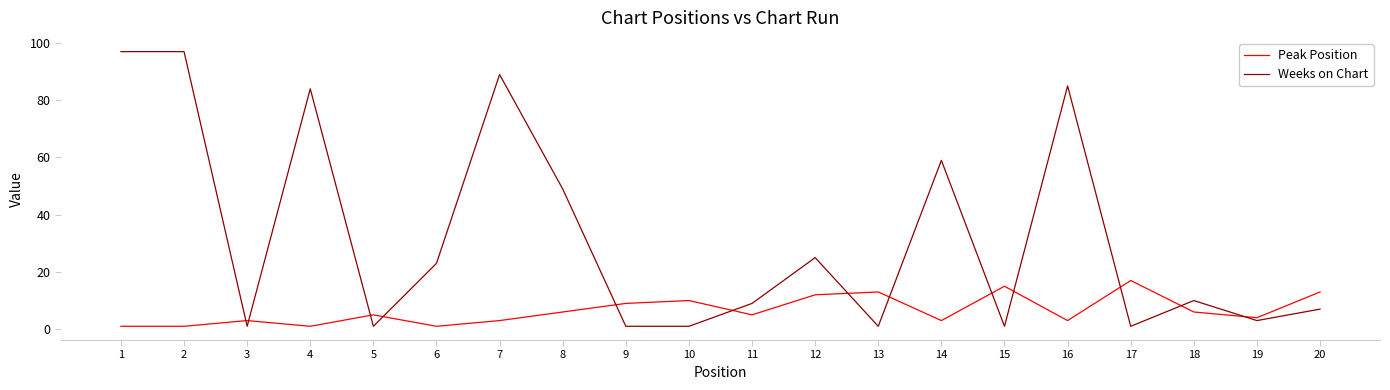

Which series has the largest total across all categories?

Weeks on Chart